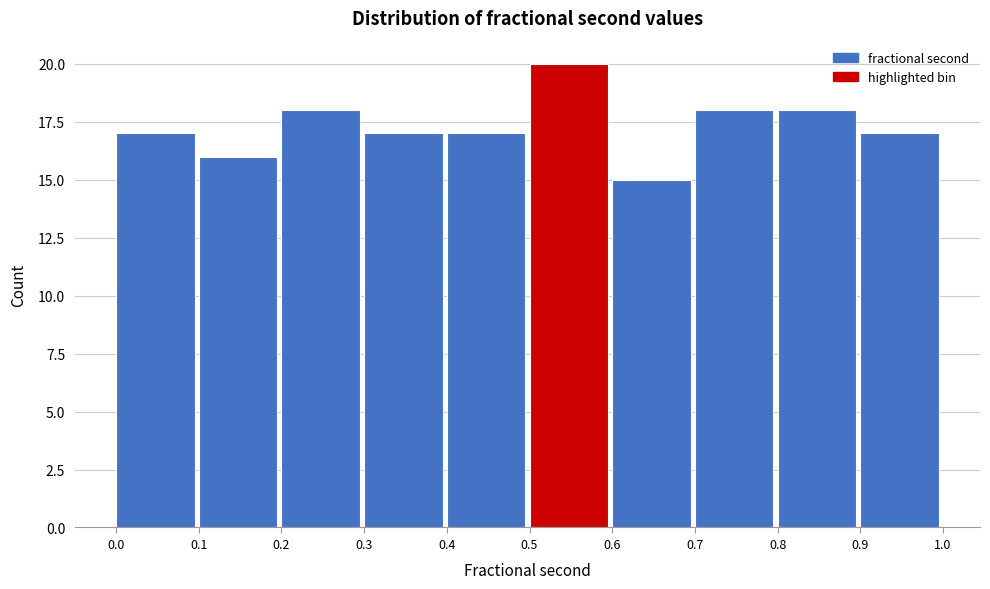

Over which range of the x-axis is the bar tallest?

0.5 to 0.6